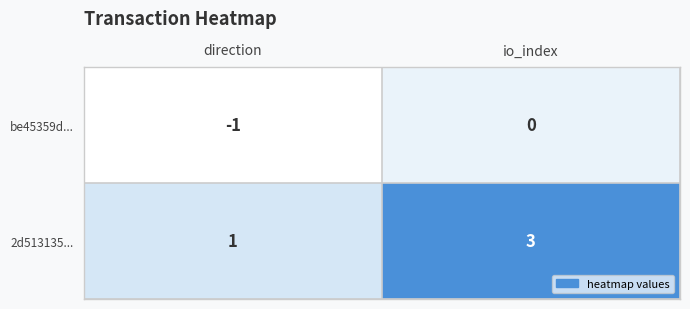

True or false: be45359d... has a value of 0 at direction.

False